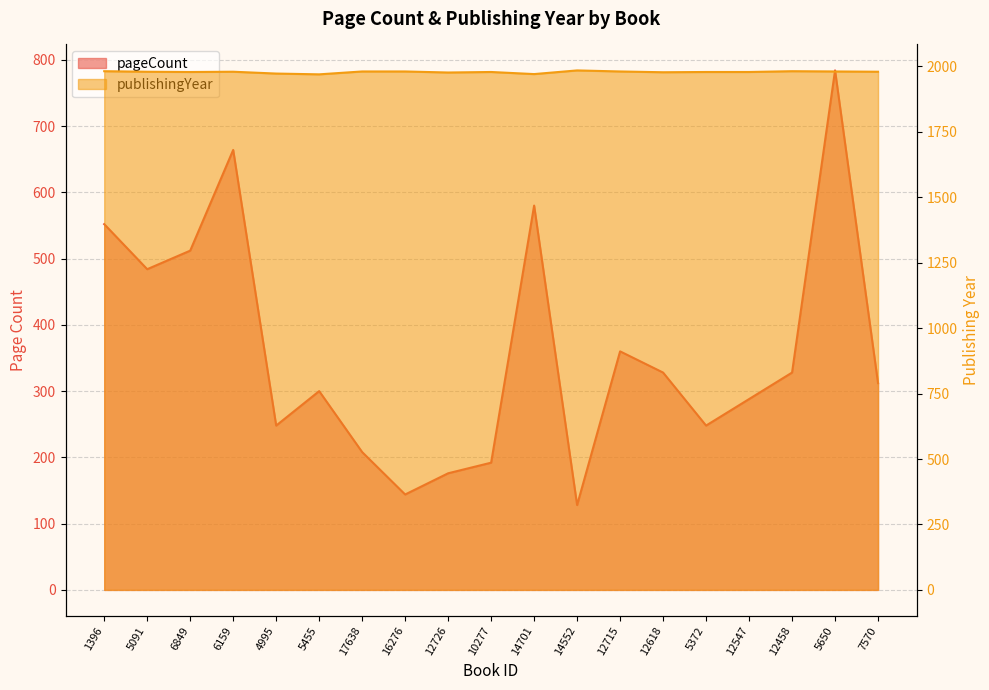

At which label is publishingYear closest to 1977?

12726